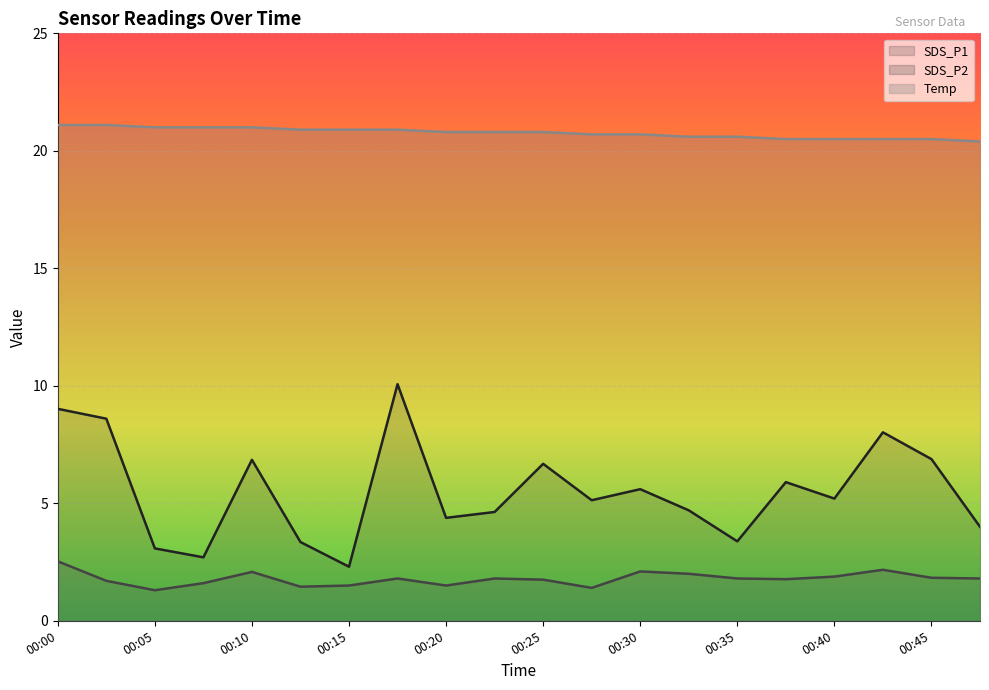

True or false: SDS_P2 has a value of 1.8 at 00:17.

True